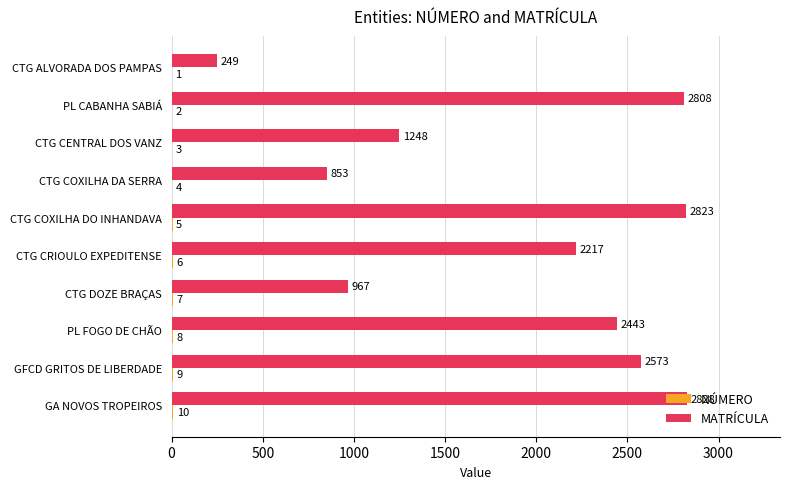

The MATRÍCULA series shows 2443 at PL FOGO DE CHÃO. True or false?

True